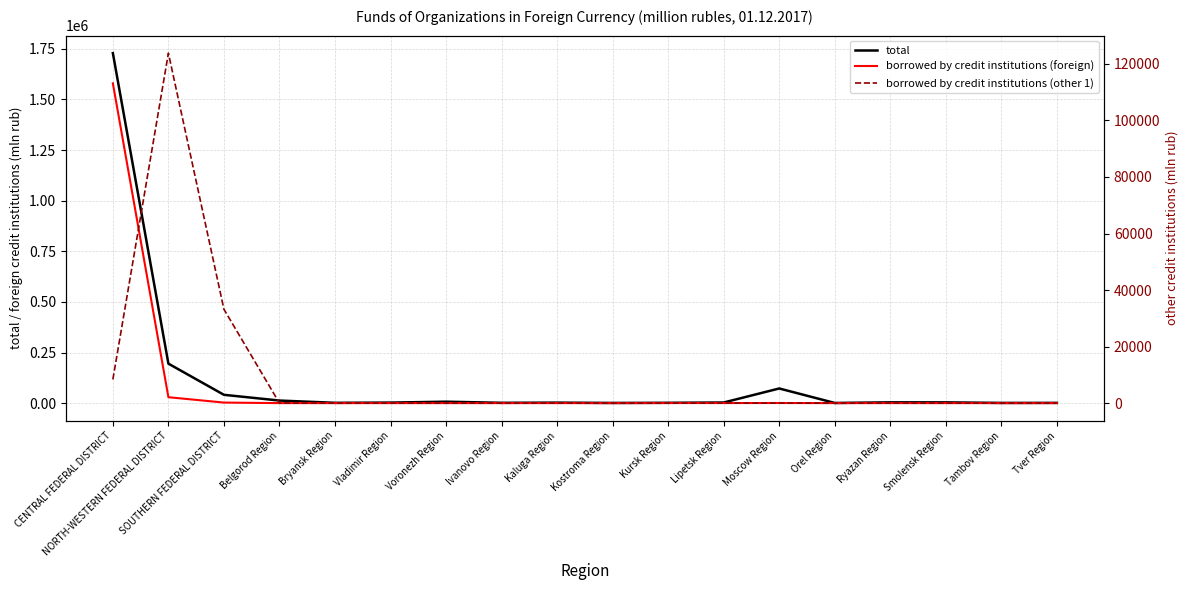

What is the value of the total point at the 1st from the left?

1728590